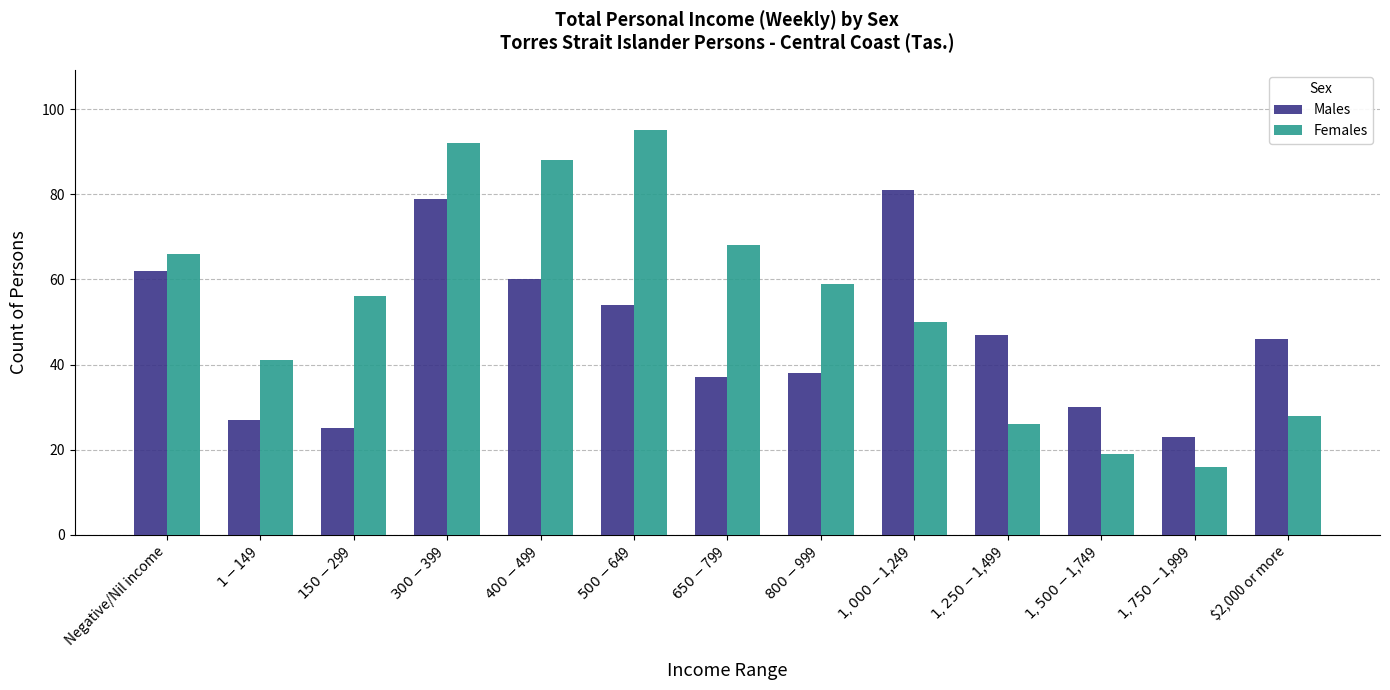

At which category does the chart reach its minimum across all series?

$1,750-$1,999